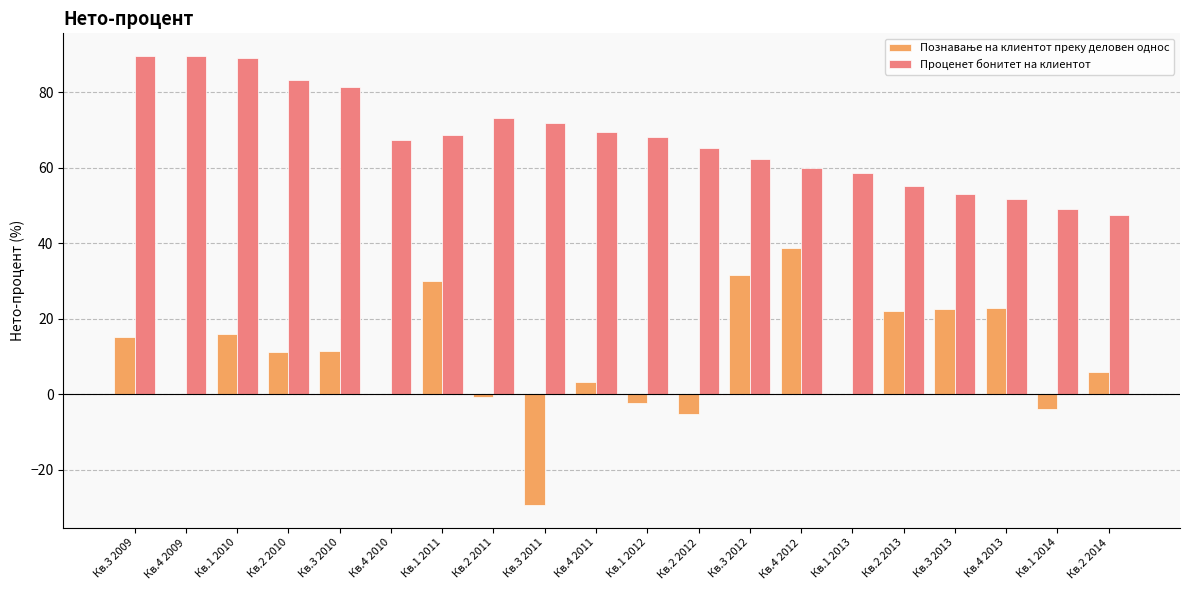

The value of Проценет бонитет на клиентот at Кв.2 2014 is 47.5. True or false?

True